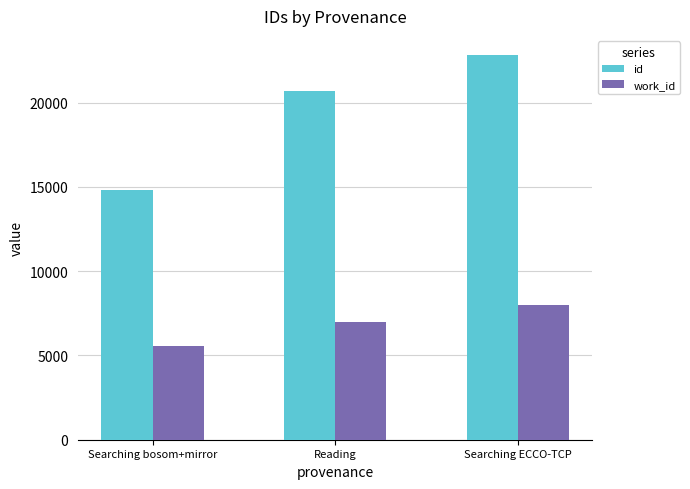

What is the highest value of the id series?

22819